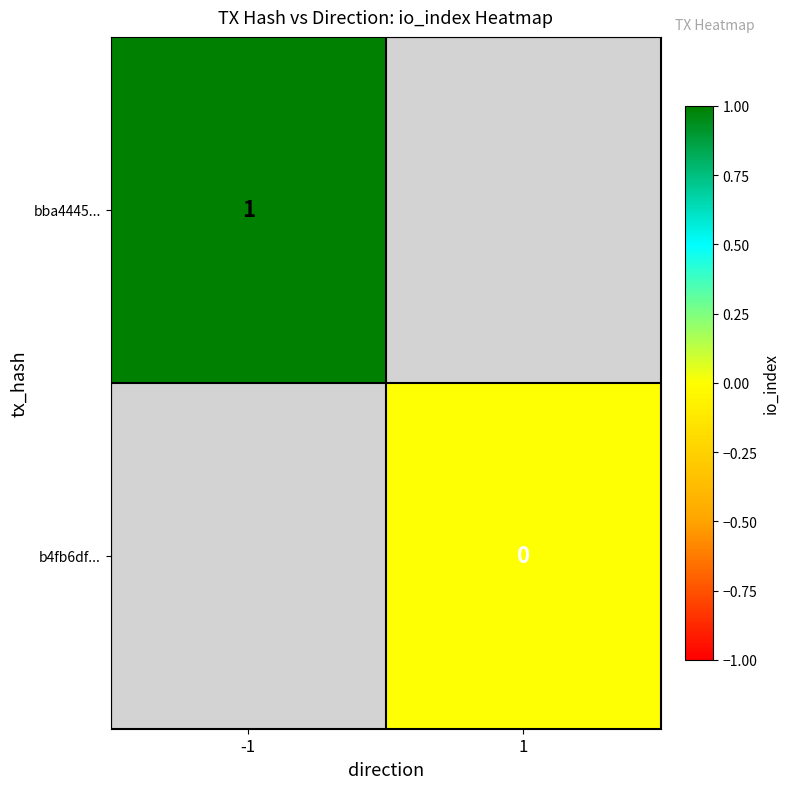

True or false: bba4445... has a value of 2 at -1.

False